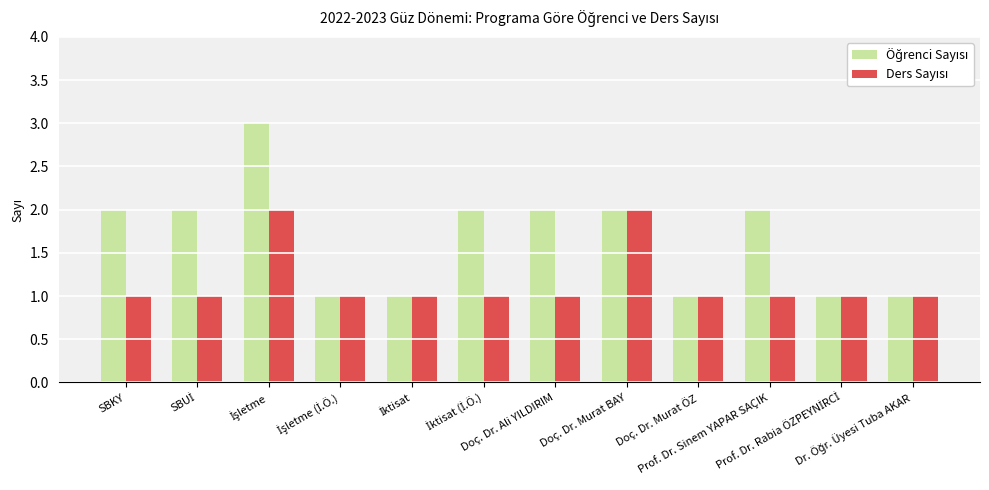

Does the chart contain any negative values?

No